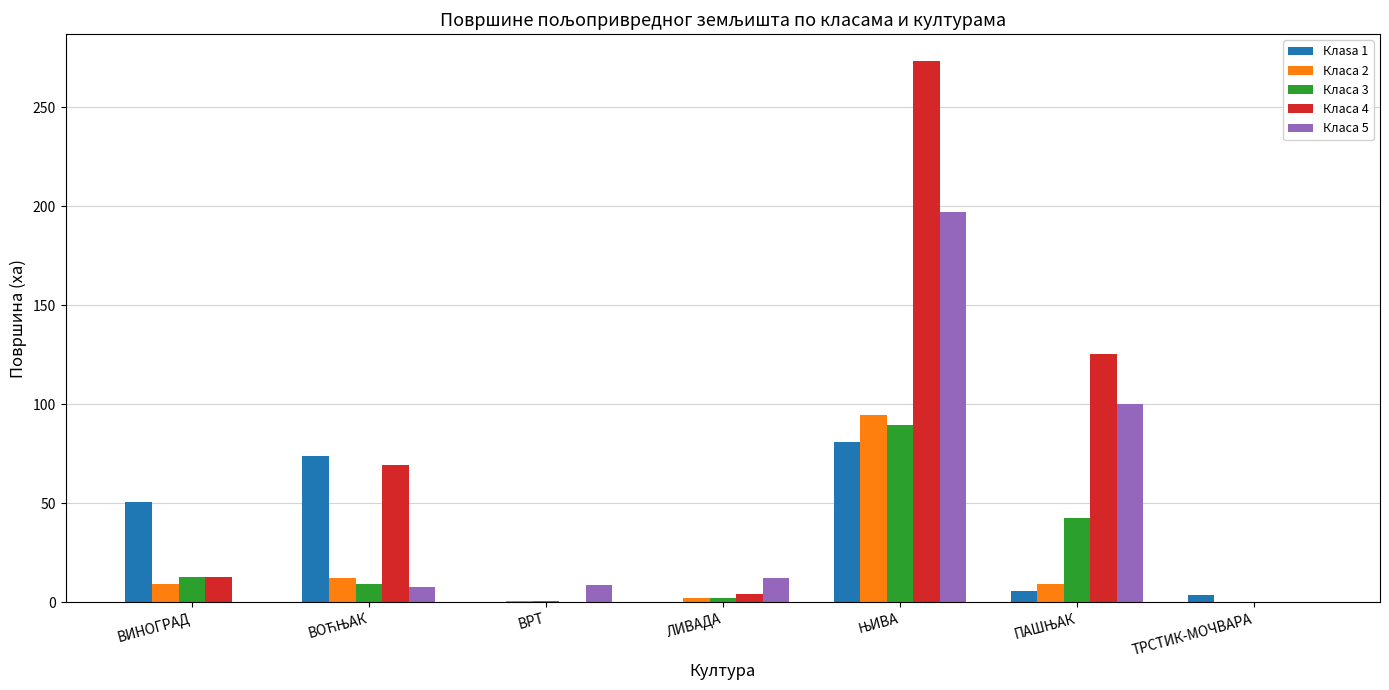

Is it true that Класа 3 equals 13.0 at ВИНОГРАД?

True